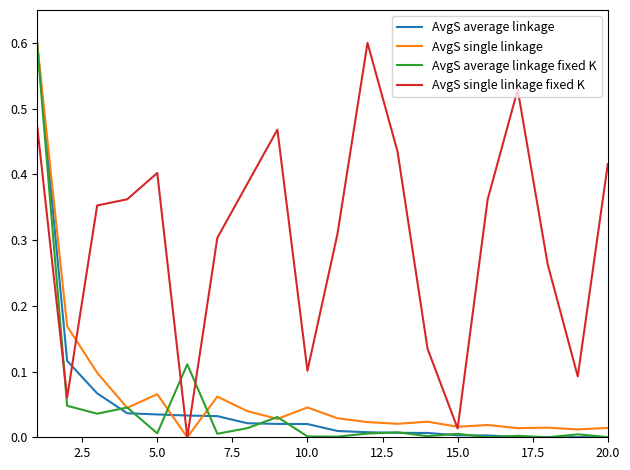

True or false: AvgS average linkage fixed K and AvgS single linkage cross at least once.

True